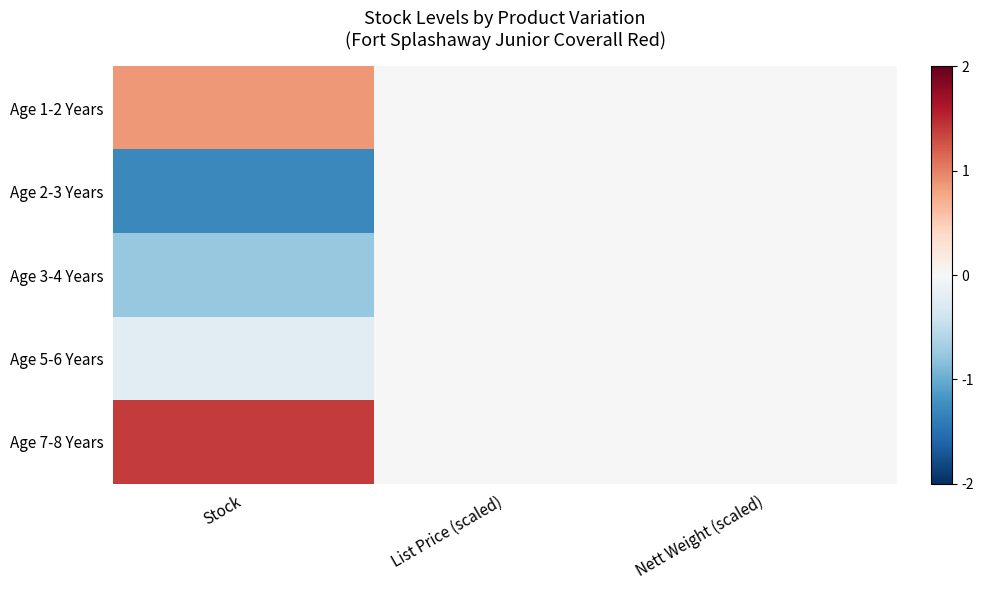

Which series has the largest total across all categories?

Age 7-8 Years